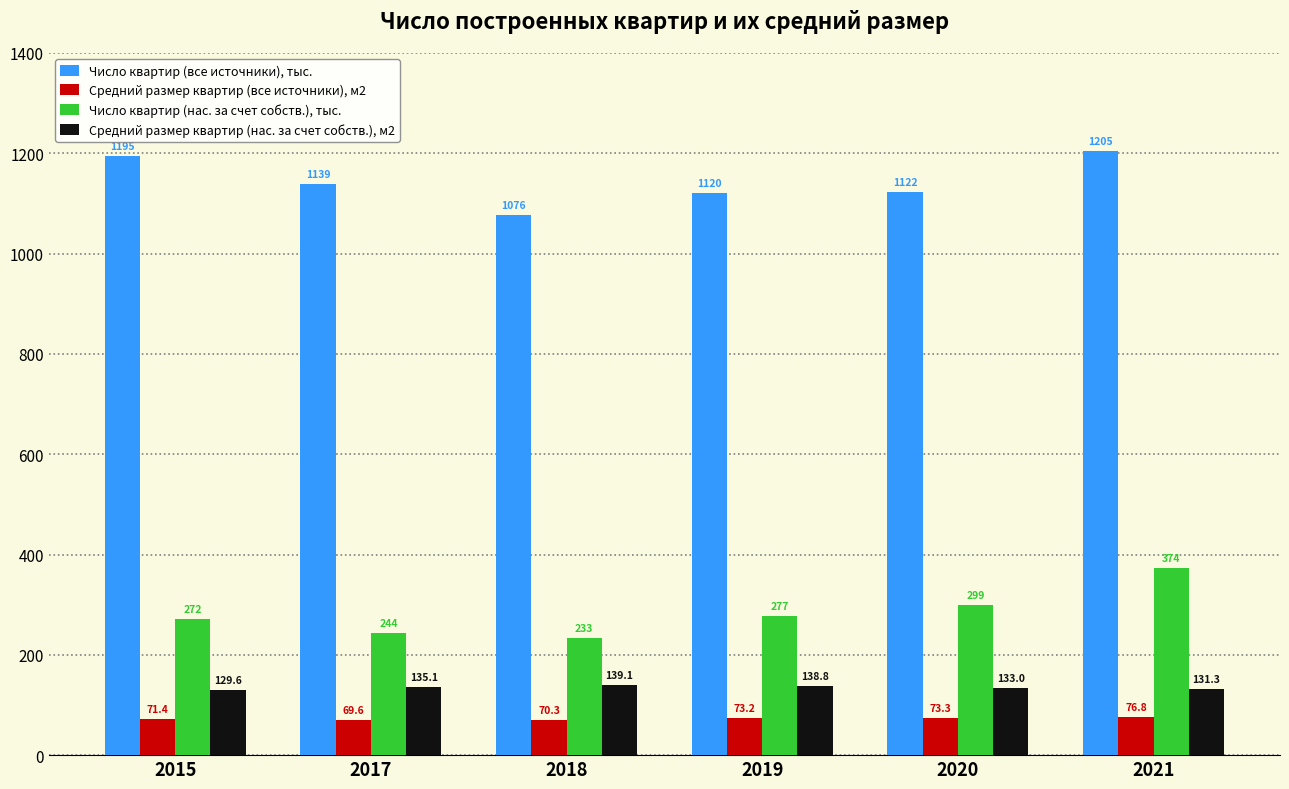

How many groups of bars are there?

6